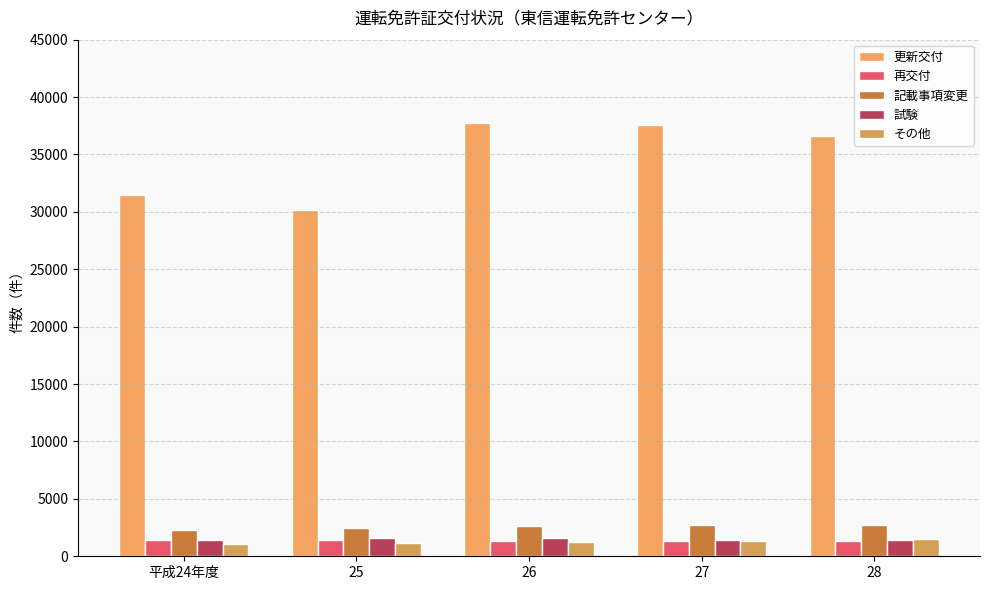

How many groups of bars are there?

5